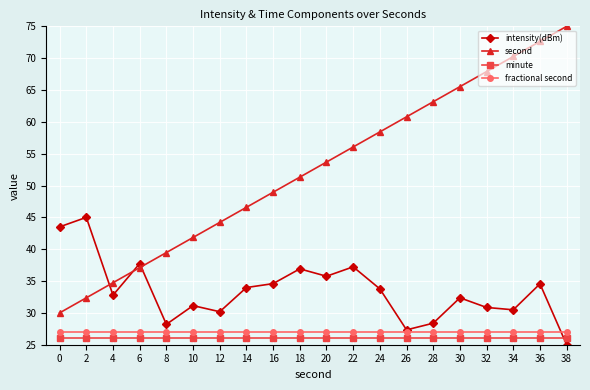

What are all the series names shown in the legend?

intensity(dBm), second, minute, fractional second